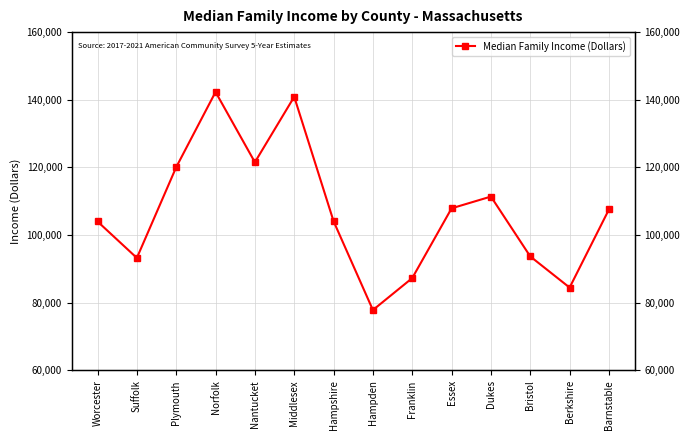

Where is the data nearest to the value 110074?

Dukes